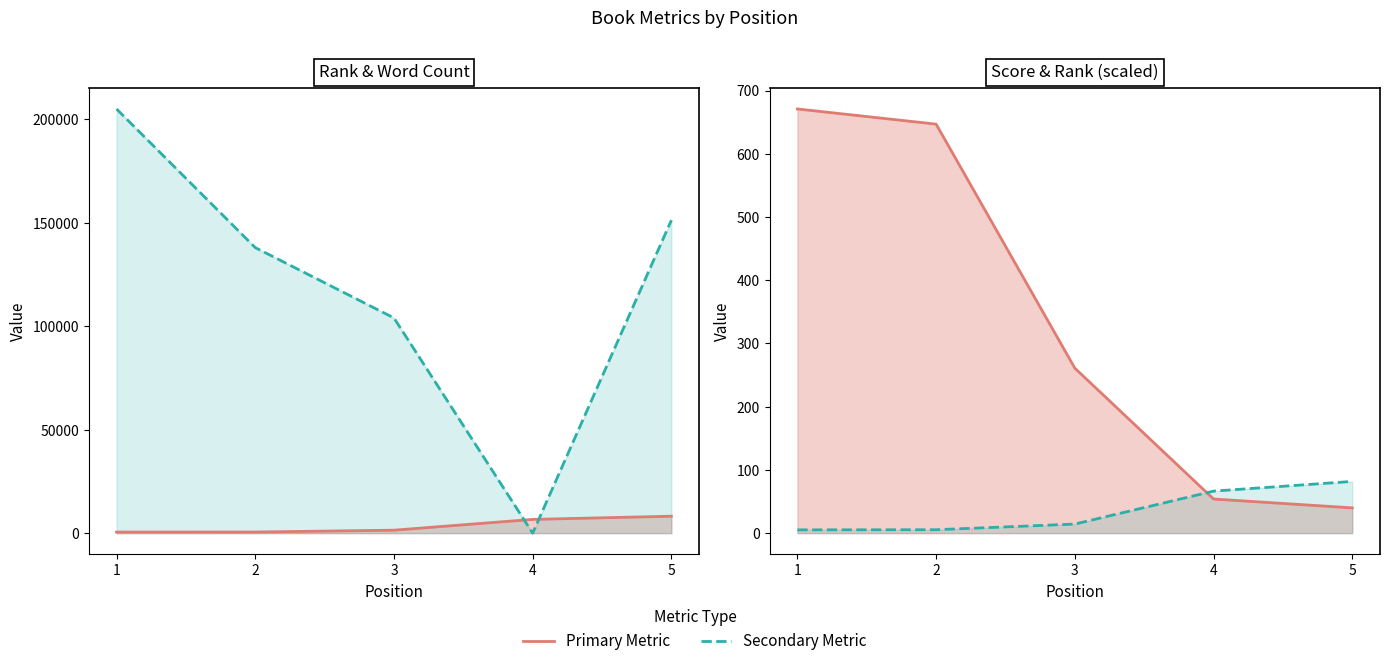

How many times do Global Score and Global Rank cross each other?

1